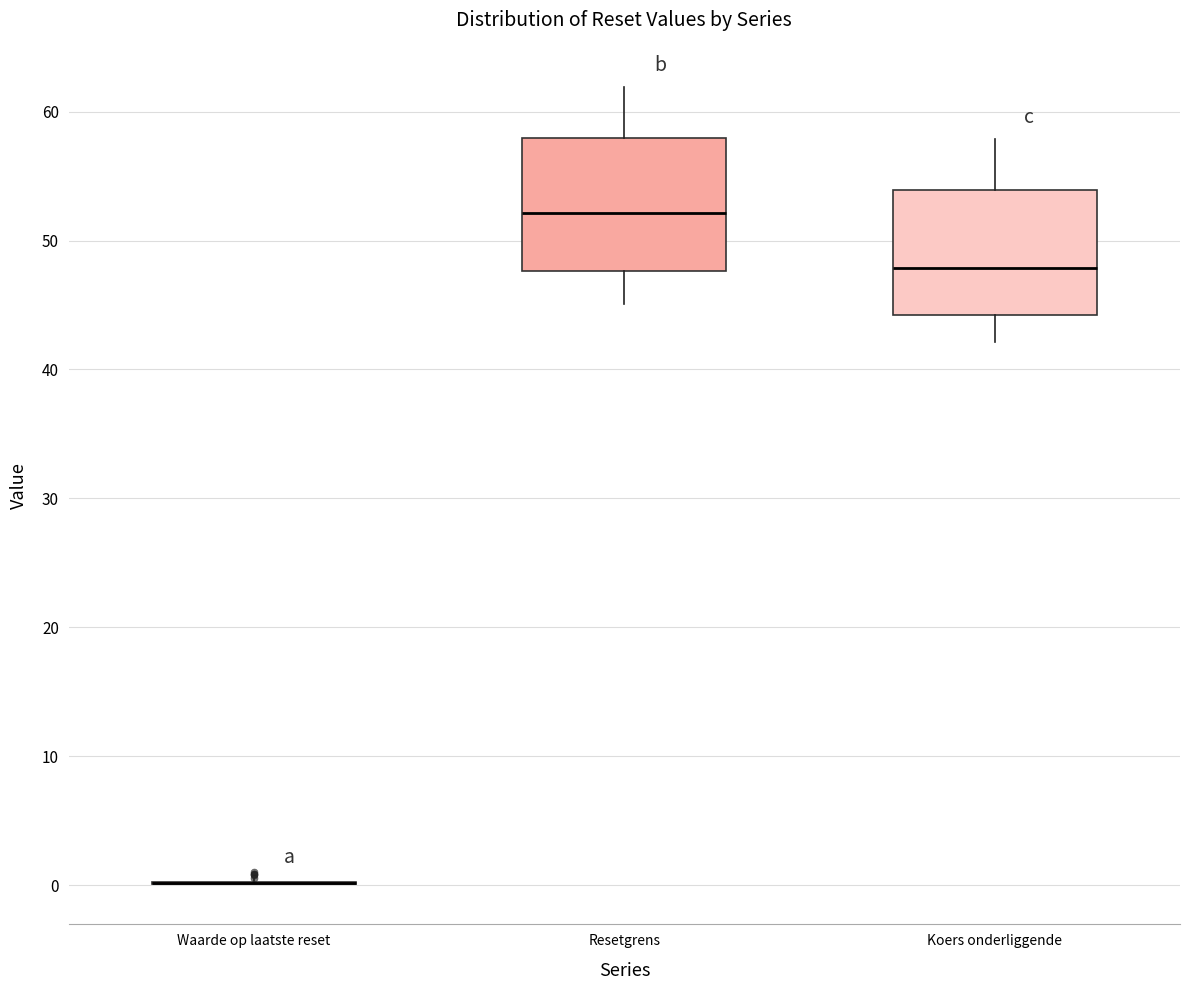

Reading left to right, read every box against the y-axis: the position of its median line, the range the box covers, and the ends of its whiskers. The values are not printed on the chart, so give them approximately, as read against the axis.

Waarde op laatste reset: box collapsed to a line at 0, whiskers 0 to 0
Resetgrens: median 52, box 48 to 58, whiskers 45 to 62
Koers onderliggende: median 48, box 44 to 54, whiskers 42 to 58